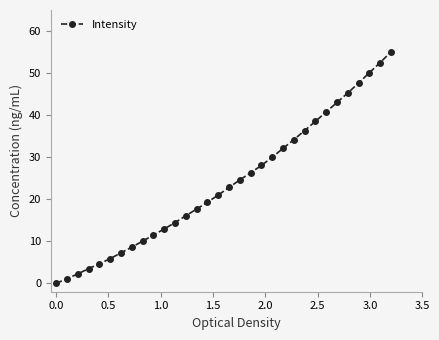

What is the maximum value shown in the chart?

55.0